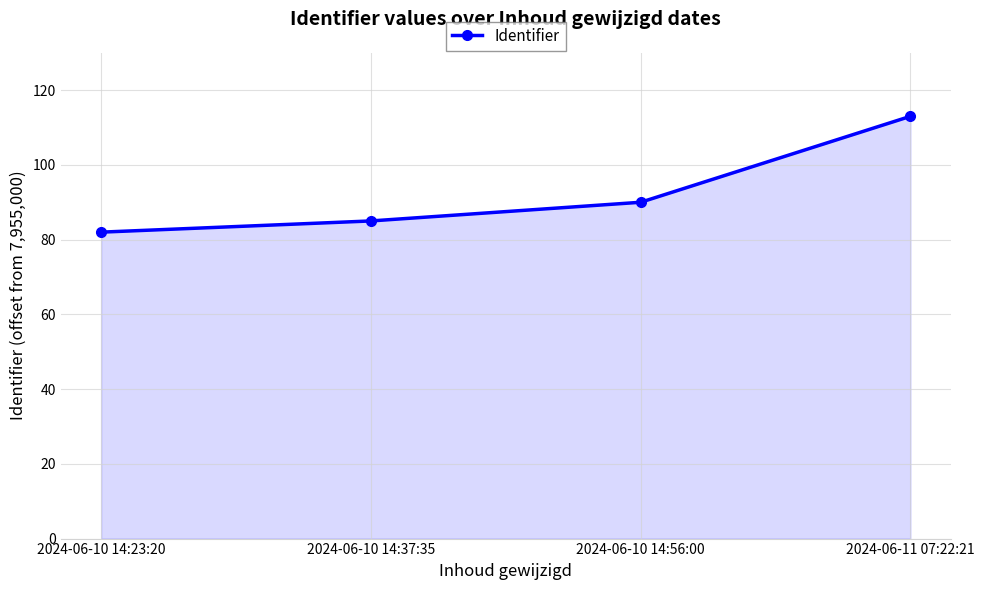

How many distinct data groups are displayed?

1